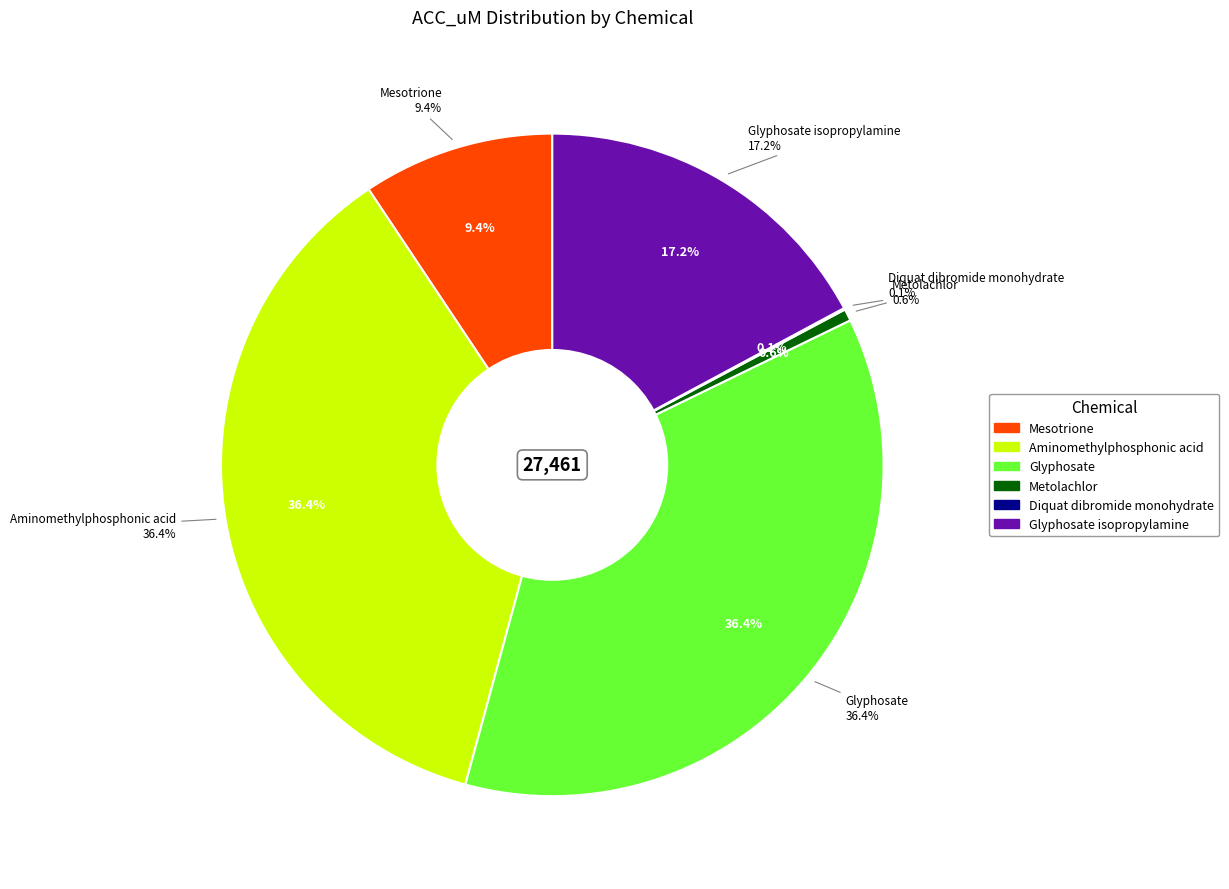

Does Glyphosate isopropylamine represent more than half of the total?

No